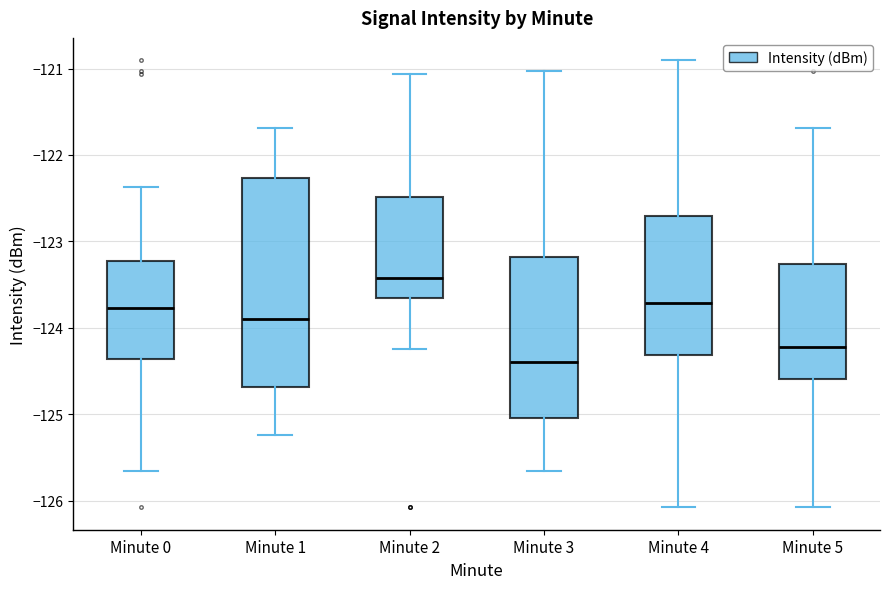

Which box is the tallest, from its lower edge to its upper edge?

Minute 1